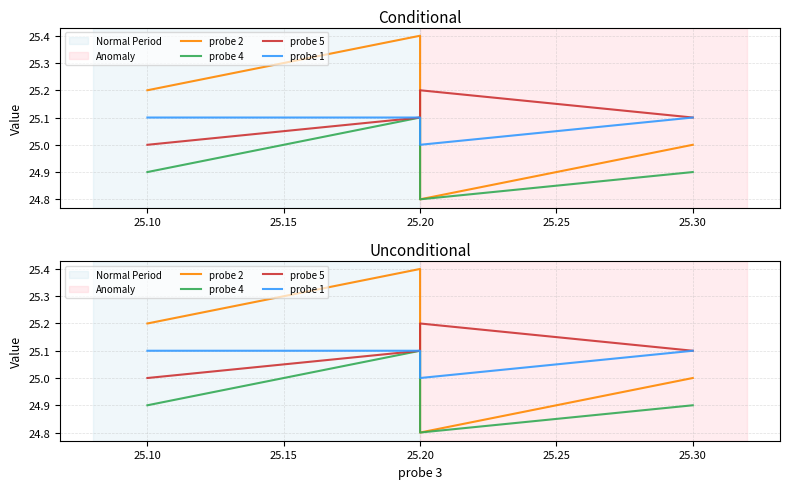

What is the total value across all series at 25.10?

100.2